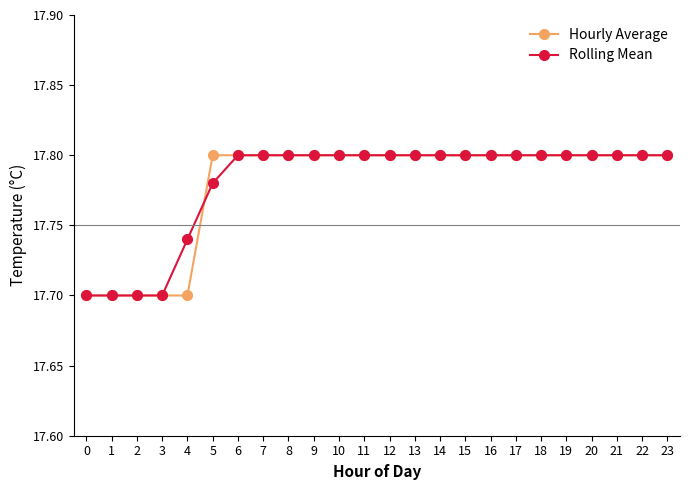

Count the Rolling Mean values in the range 17 to 18.

24